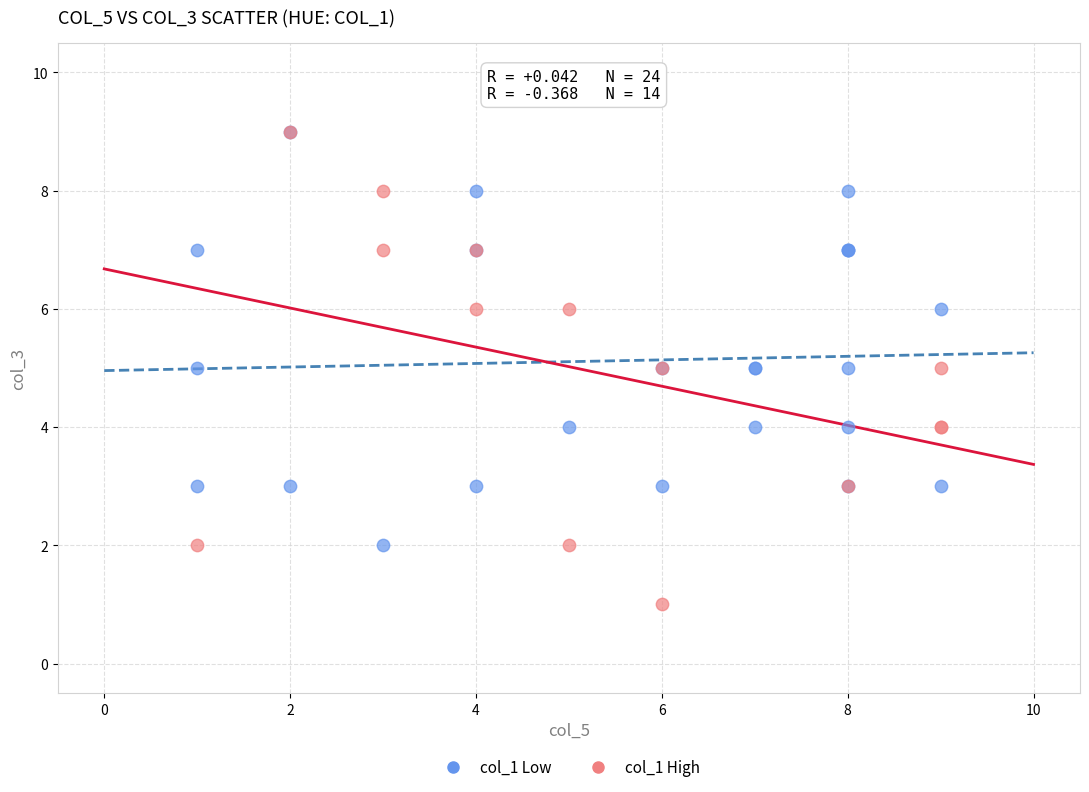

Which series reaches the minimum Y coordinate?

col_1 High